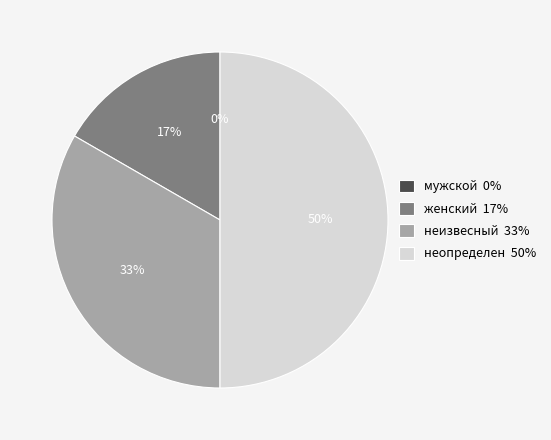

How much of the chart is everything except неизвесный?

66.7%